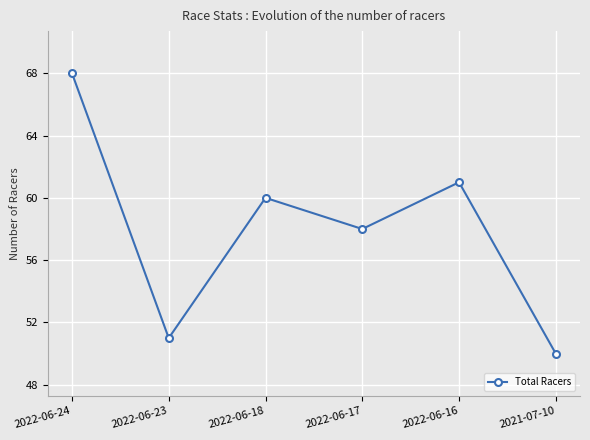

What is the smallest value displayed?

50